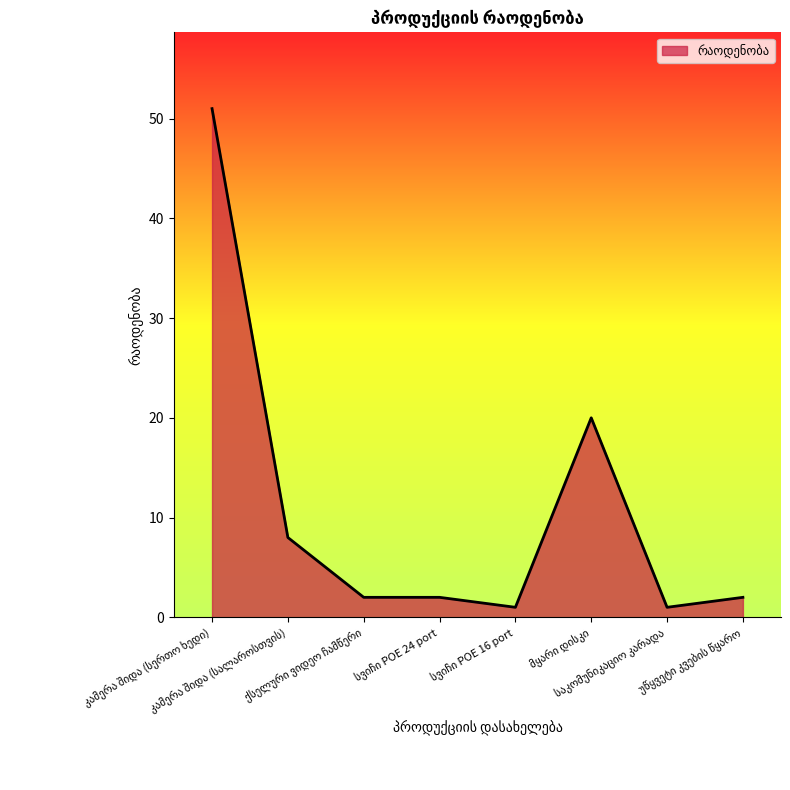

Reading right to left, extract all data points from this chart.

2	1	20	1	2	2	8	51